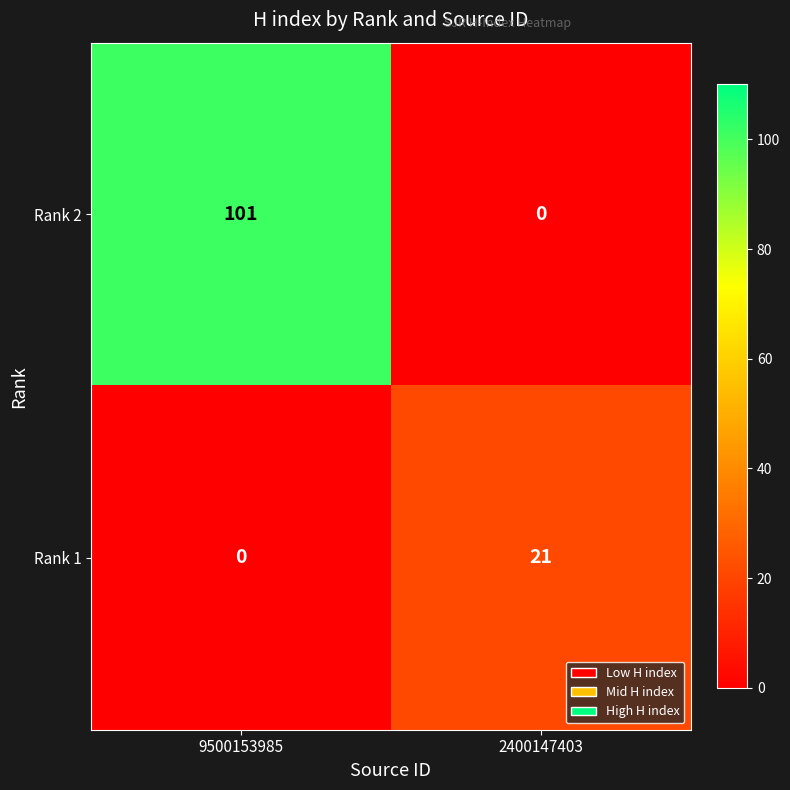

True or false: Rank 1 has a value of 0 at 9500153985.

True